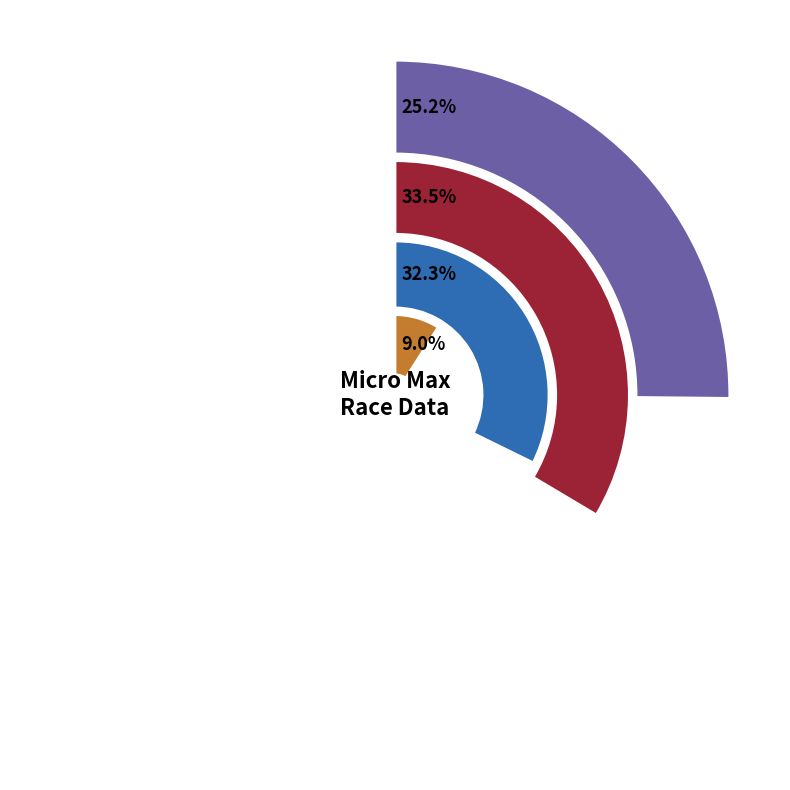

To the nearest percent, what percentage of the pie is Jak Crawford?

8%